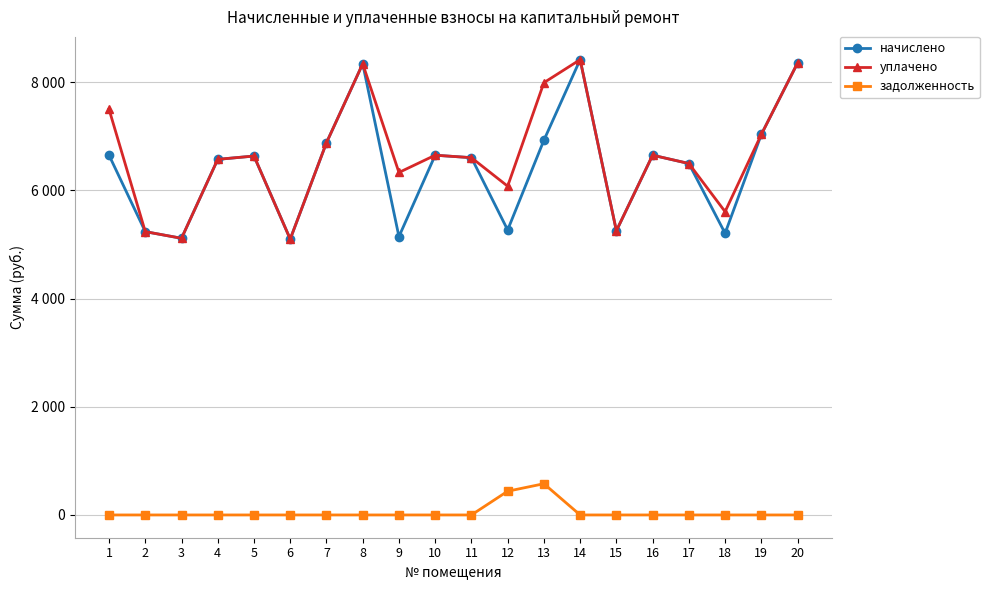

True or false: уплачено has more than 2 points higher than both neighbors.

True